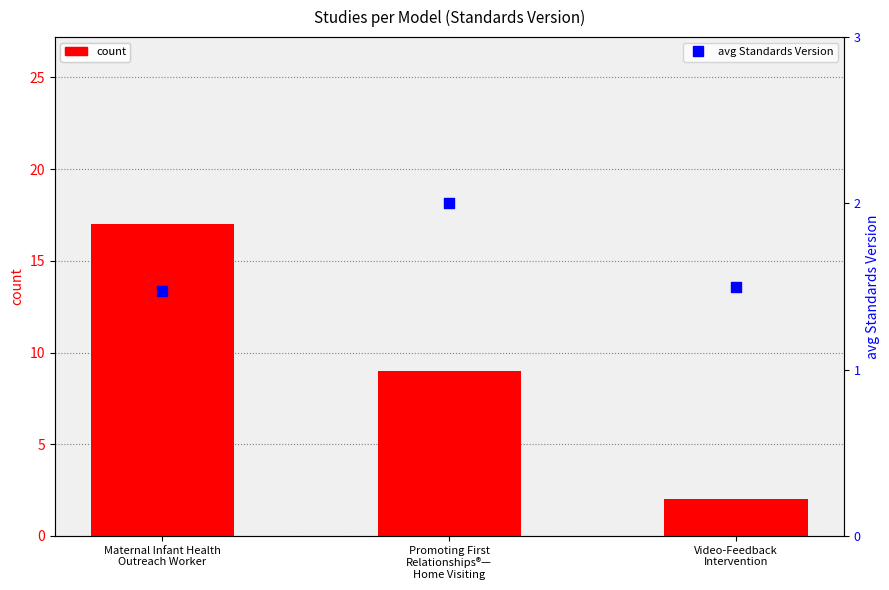

Which series contains the lowest Y value?

avg Standards Version